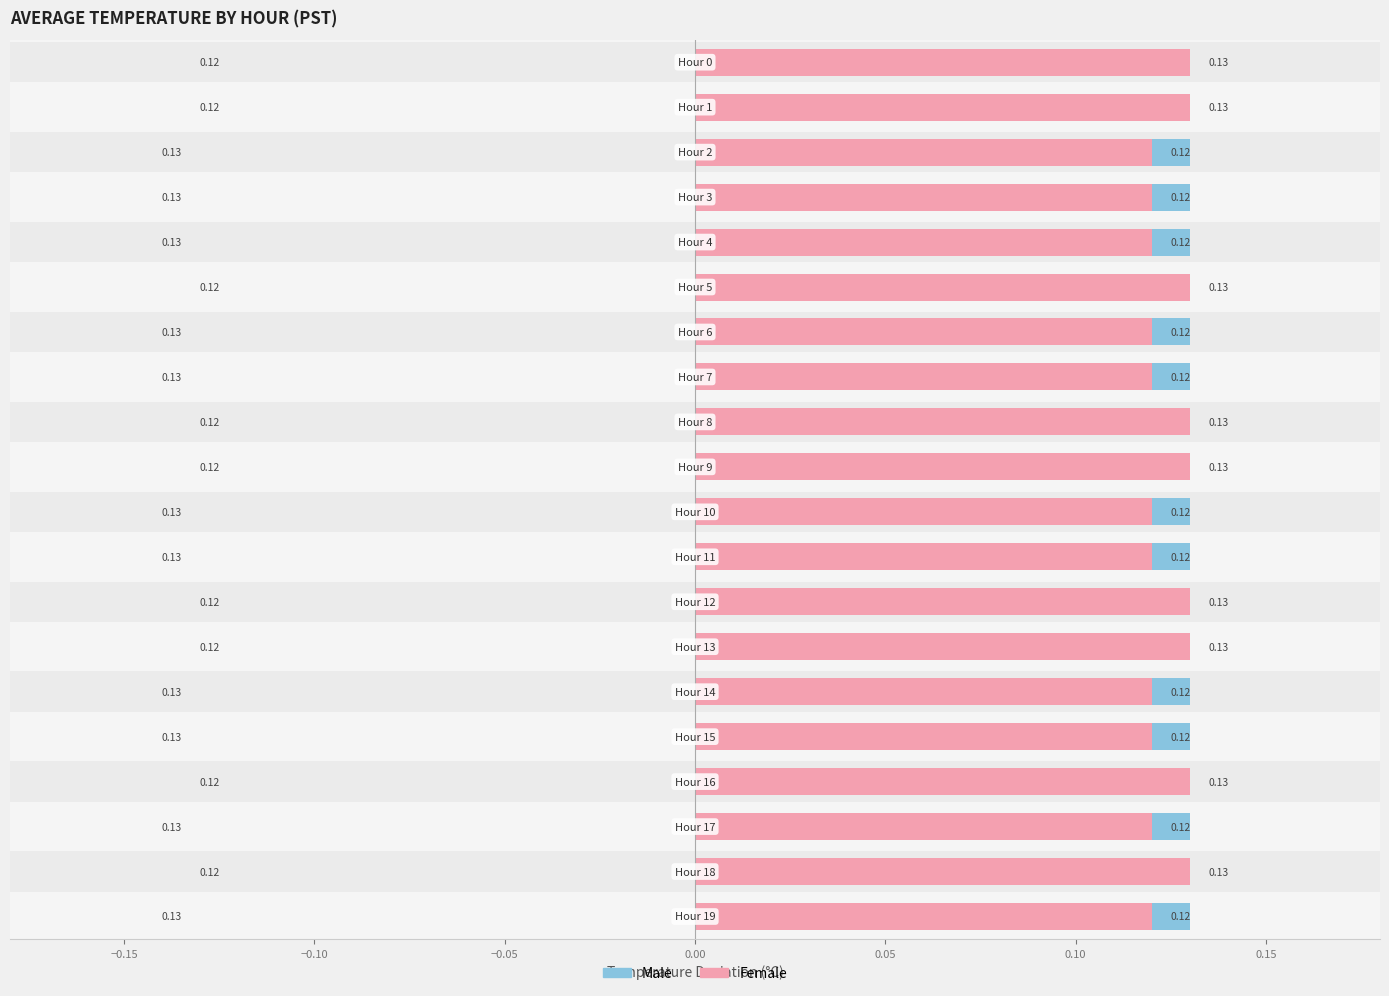

Which has a higher value, 14 or 15?

14